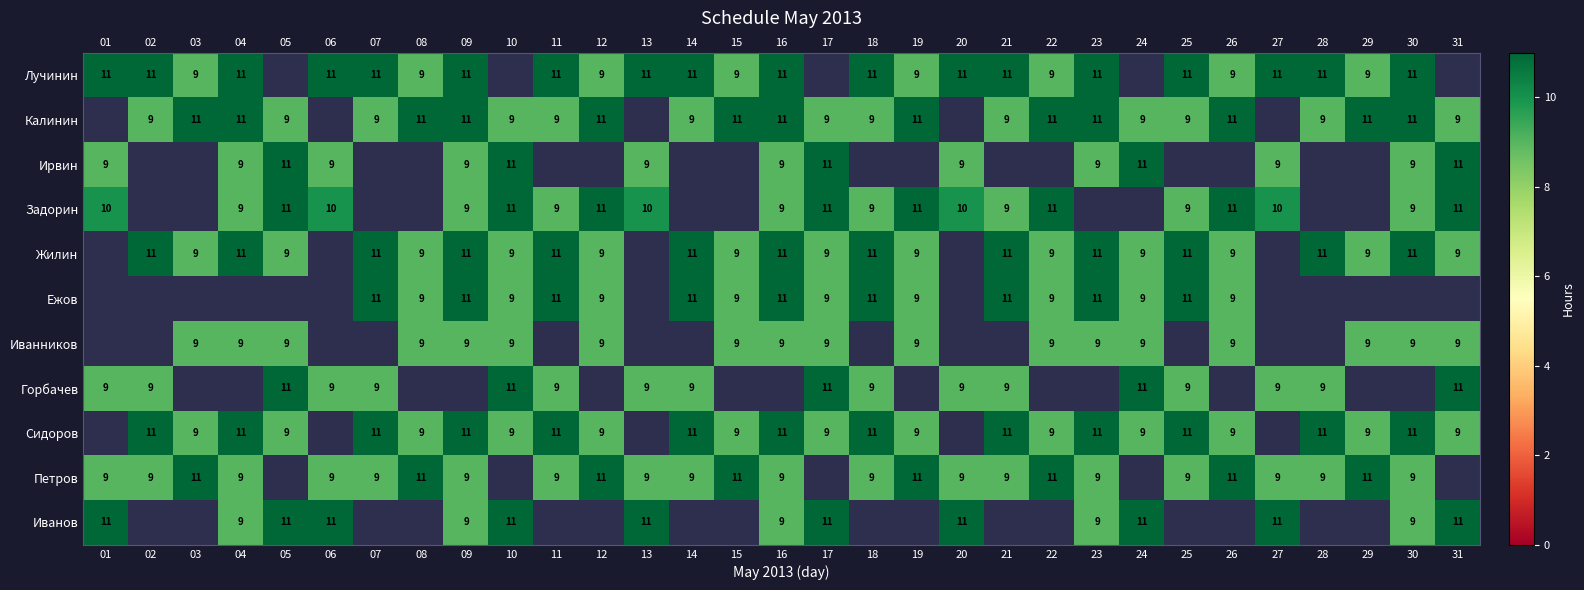

What is the sum of the Лучинин values at 21 and 16?

22